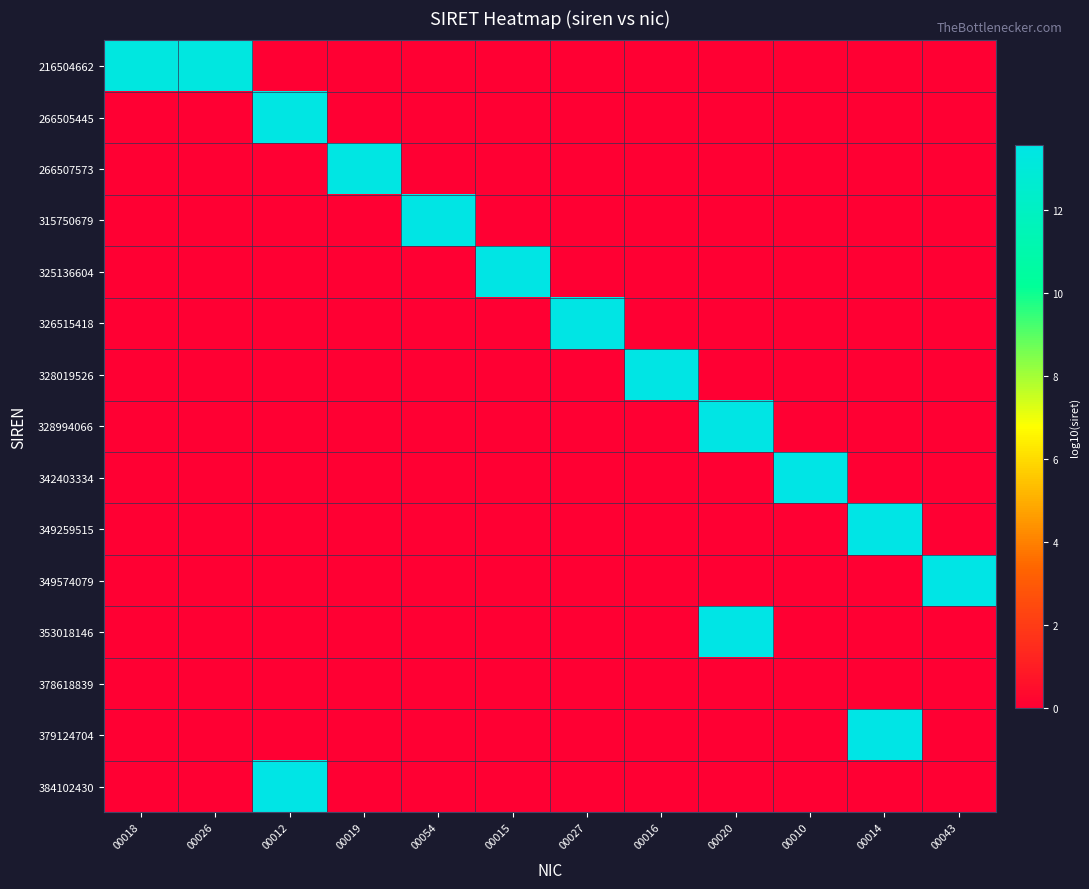

At which category is the sum across all series the highest?

00014